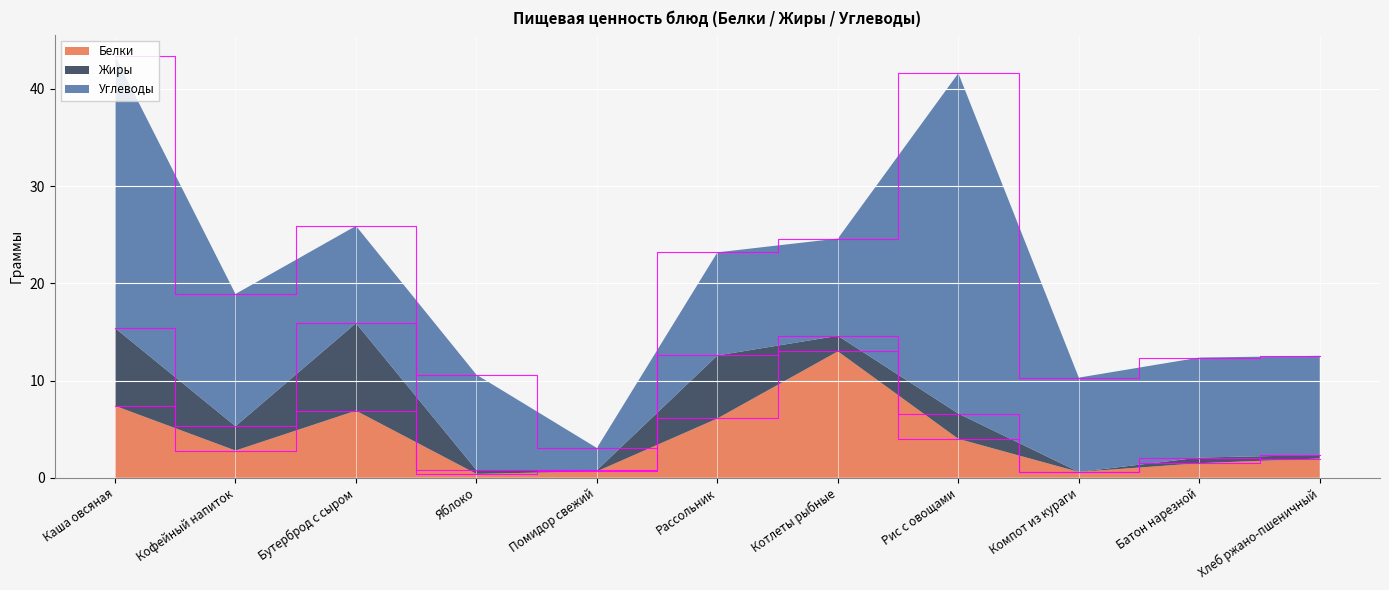

Reading left to right, extract all data points from this chart.

Белки: Каша овсяная=7.4	Кофейный напиток=2.8	Бутерброд с сыром=6.9	Яблоко=0.4	Помидор свежий=0.7	Рассольник=6.1	Котлеты рыбные=13.0	Рис с овощами=4.0	Компот из кураги=0.6	Батон нарезной=1.5	Хлеб ржано-пшеничный=2.0
Жиры: Каша овсяная=8.0	Кофейный напиток=2.5	Бутерброд с сыром=9.0	Яблоко=0.4	Помидор свежий=0.1	Рассольник=6.5	Котлеты рыбные=1.6	Рис с овощами=2.6	Компот из кураги=0.0	Батон нарезной=0.6	Хлеб ржано-пшеничный=0.4
Углеводы: Каша овсяная=28.0	Кофейный напиток=13.6	Бутерброд с сыром=10.0	Яблоко=9.8	Помидор свежий=2.3	Рассольник=10.6	Котлеты рыбные=10.0	Рис с овощами=35.0	Компот из кураги=9.7	Батон нарезной=10.3	Хлеб ржано-пшеничный=10.2